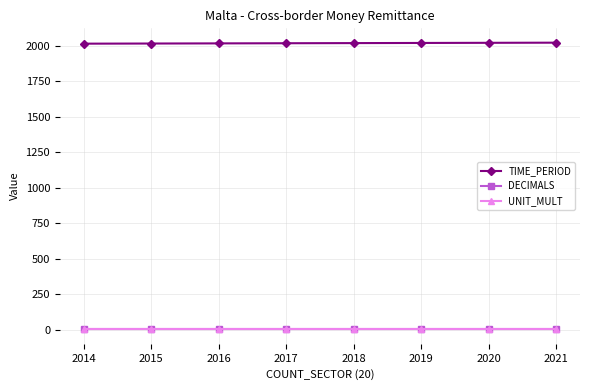

How many data points in TIME_PERIOD are less than 2018?

4